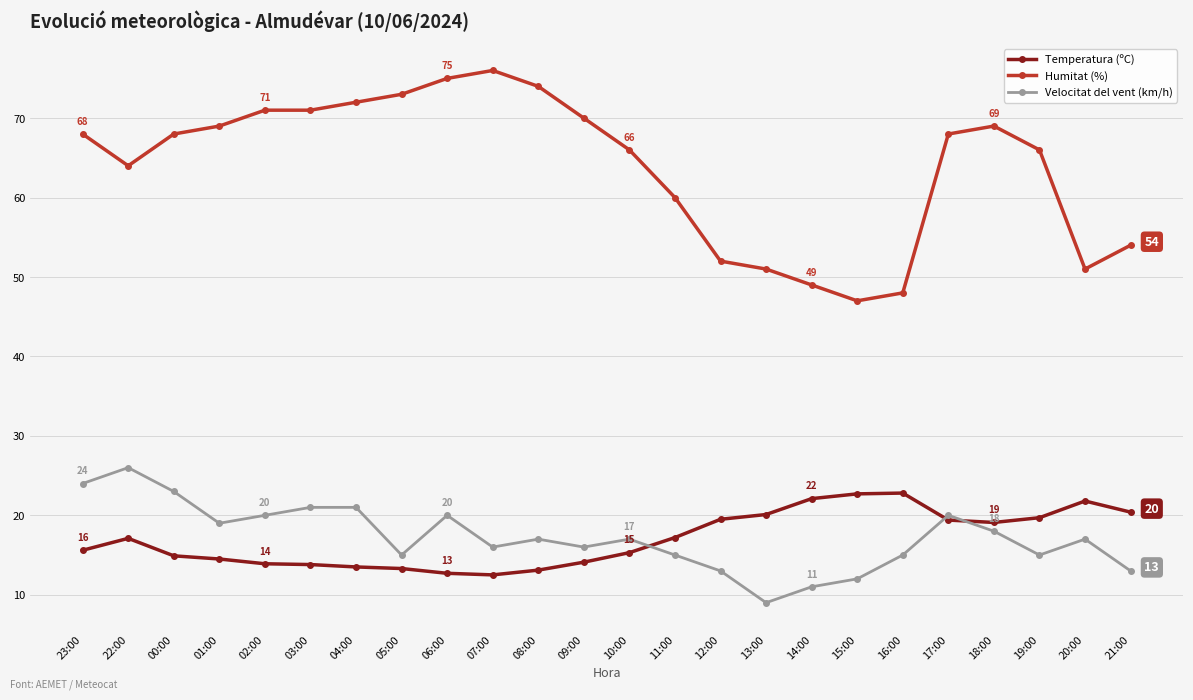

What is the difference between the highest and lowest values at 20:00?

34.0